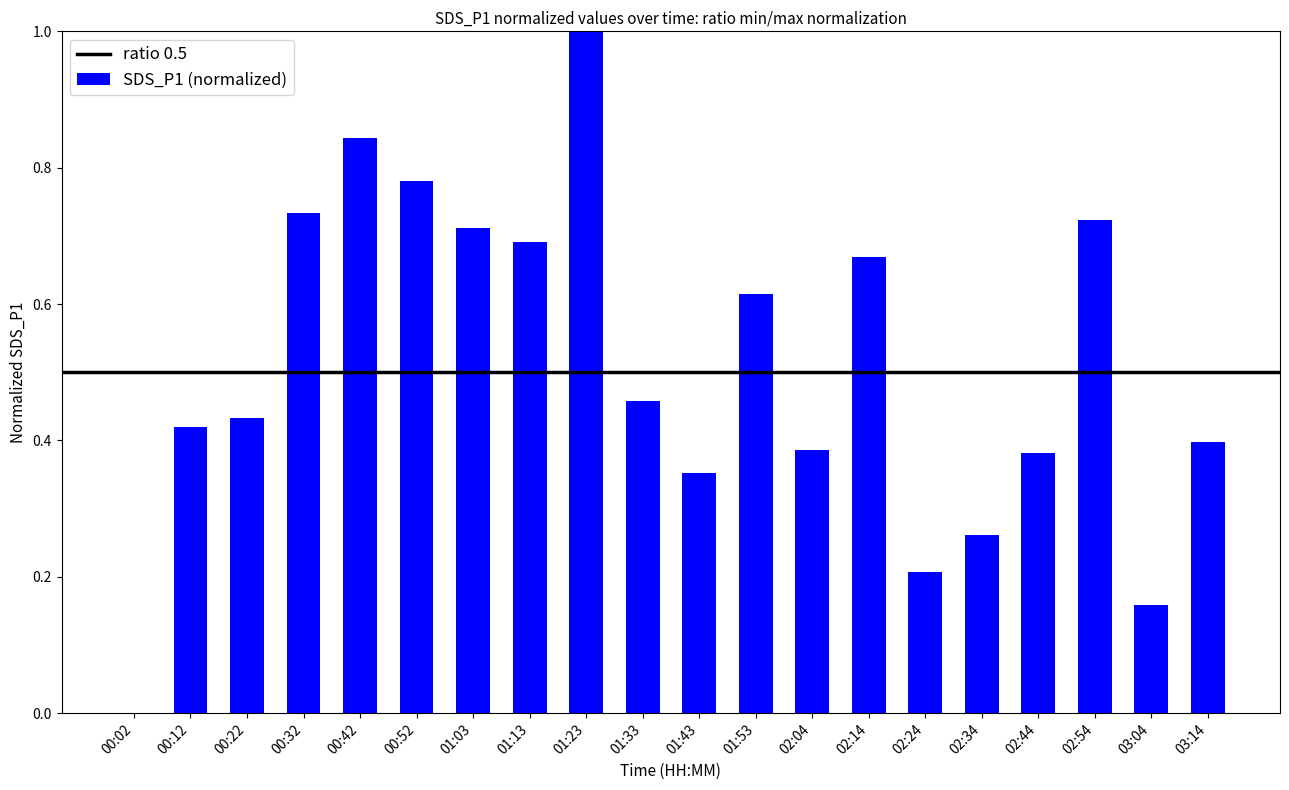

What is the sum of all values?

10.2